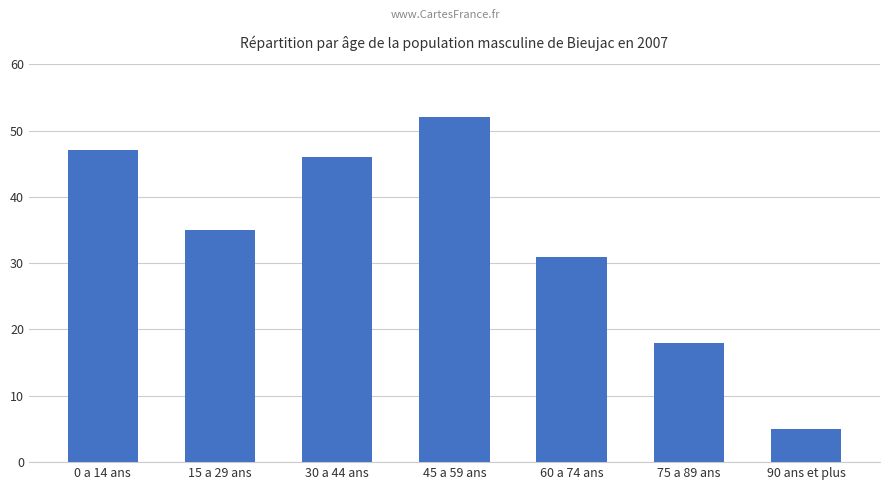

Does the chart contain any negative values?

No